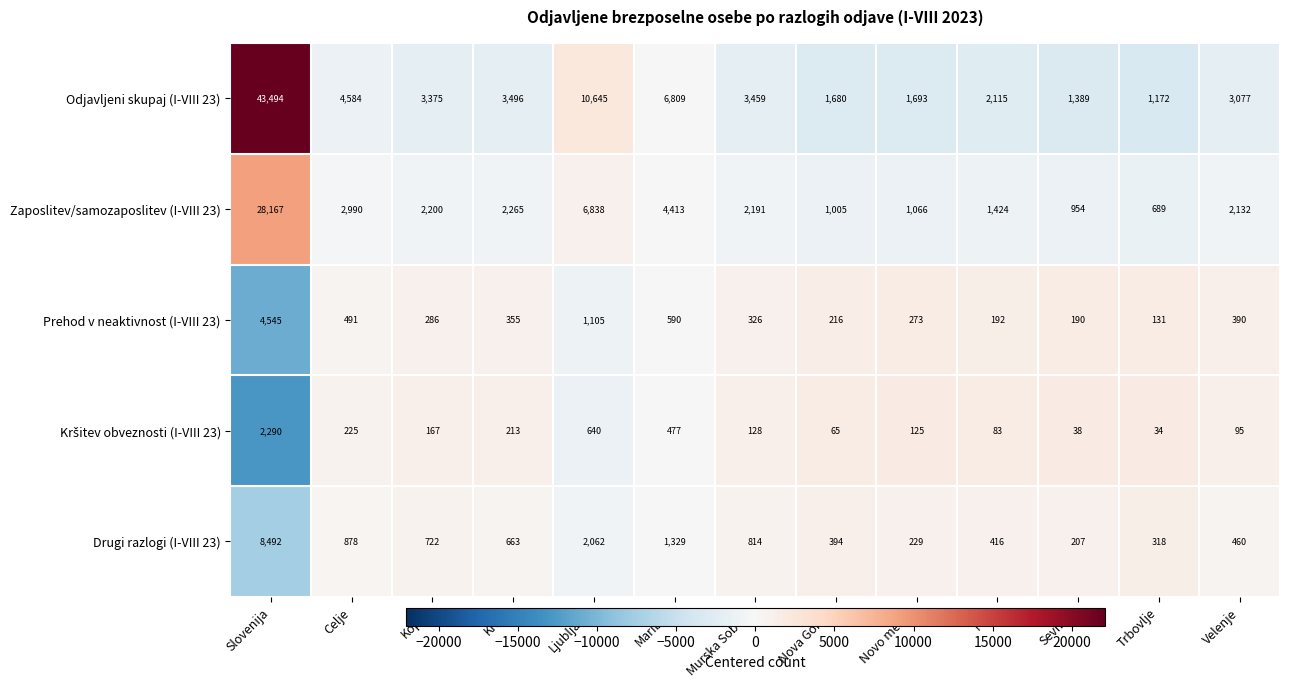

What is the difference between the maximum and minimum values in the Odjavljeni skupaj (I-VIII 23) series?

42322